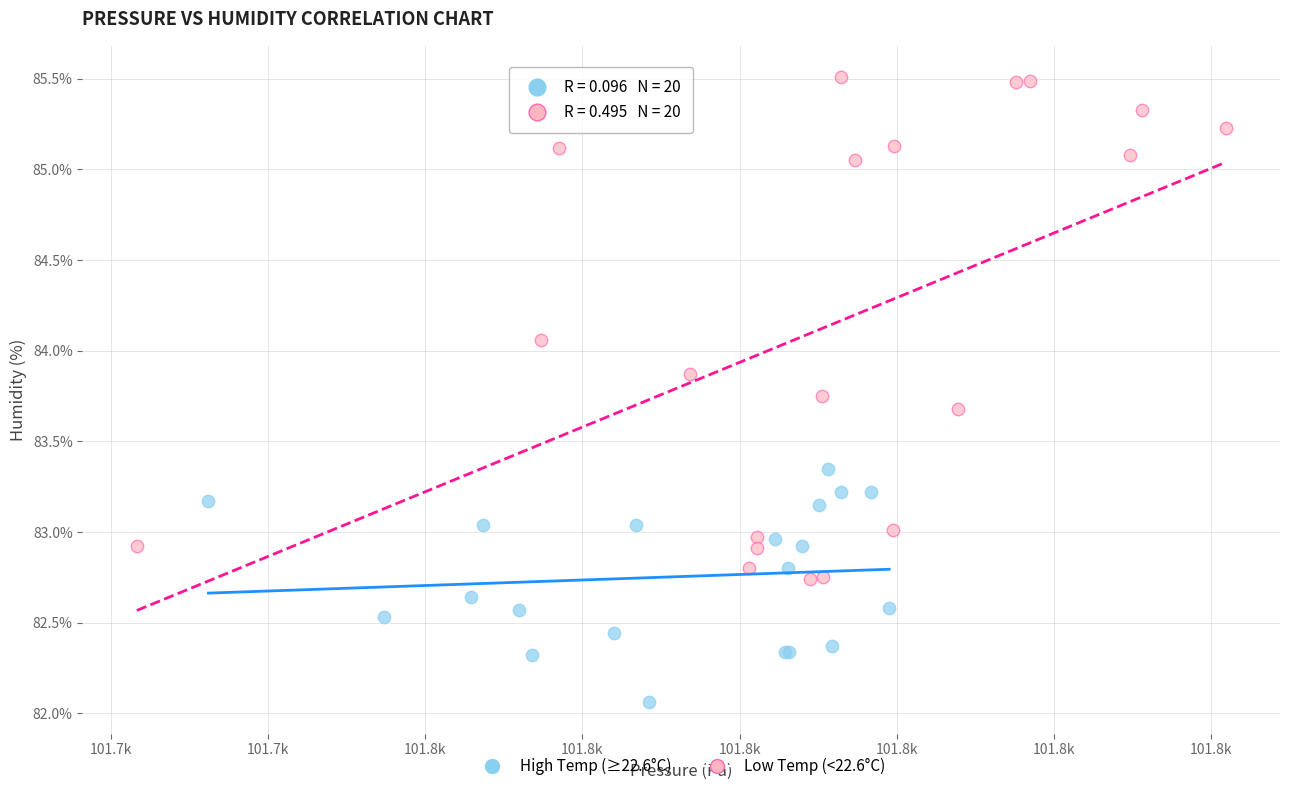

Which series reaches the minimum Y coordinate?

High Temp (≥22.6°C)